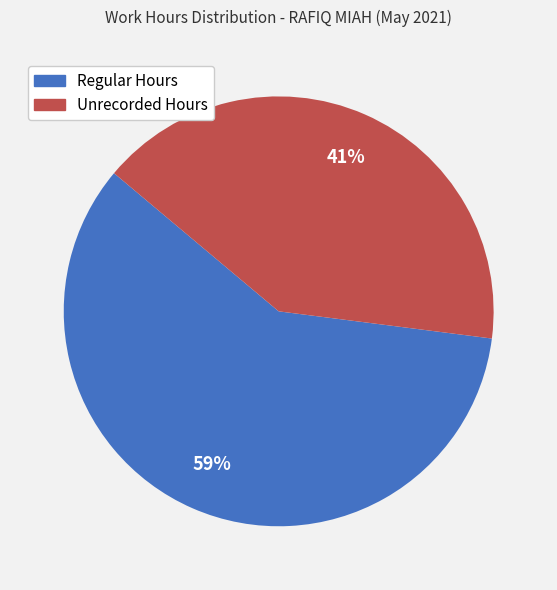

To the nearest percent, what is the difference between the largest and smallest slice percentages?

18%